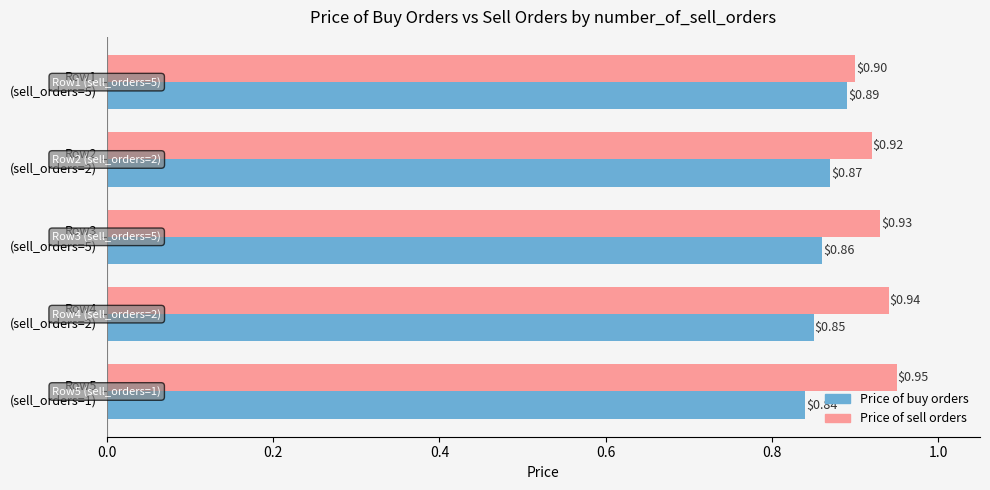

Which category has the highest value across all series?

Row5
(sell_orders=1)